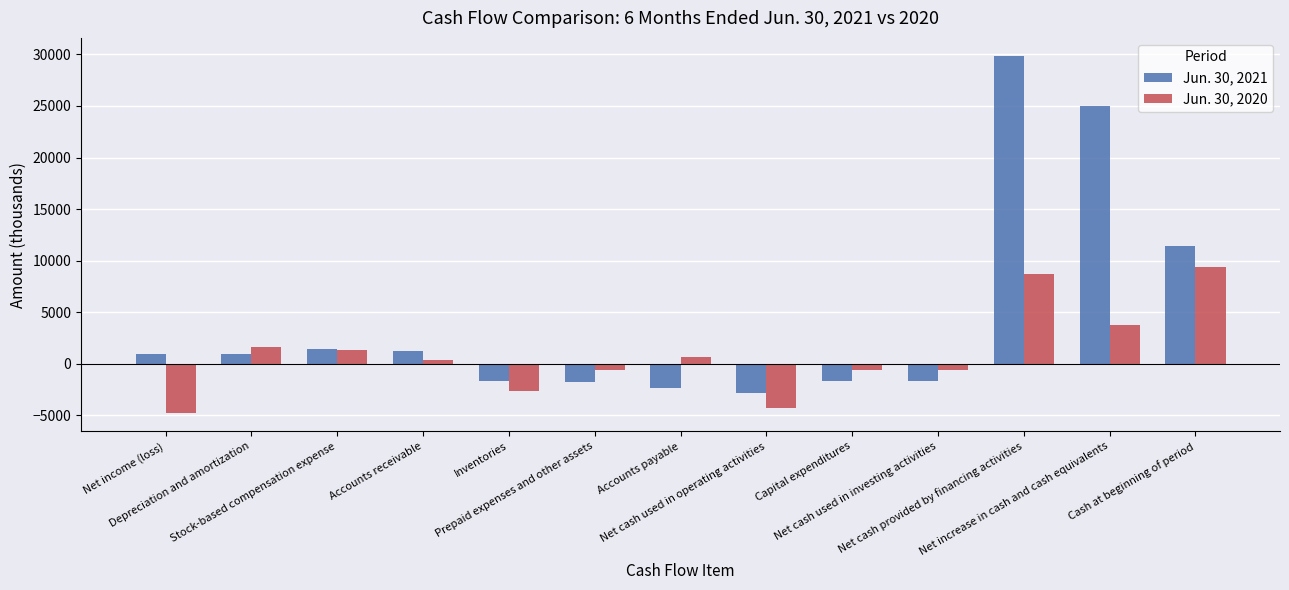

How many negative values does the Jun. 30, 2020 series have?

6